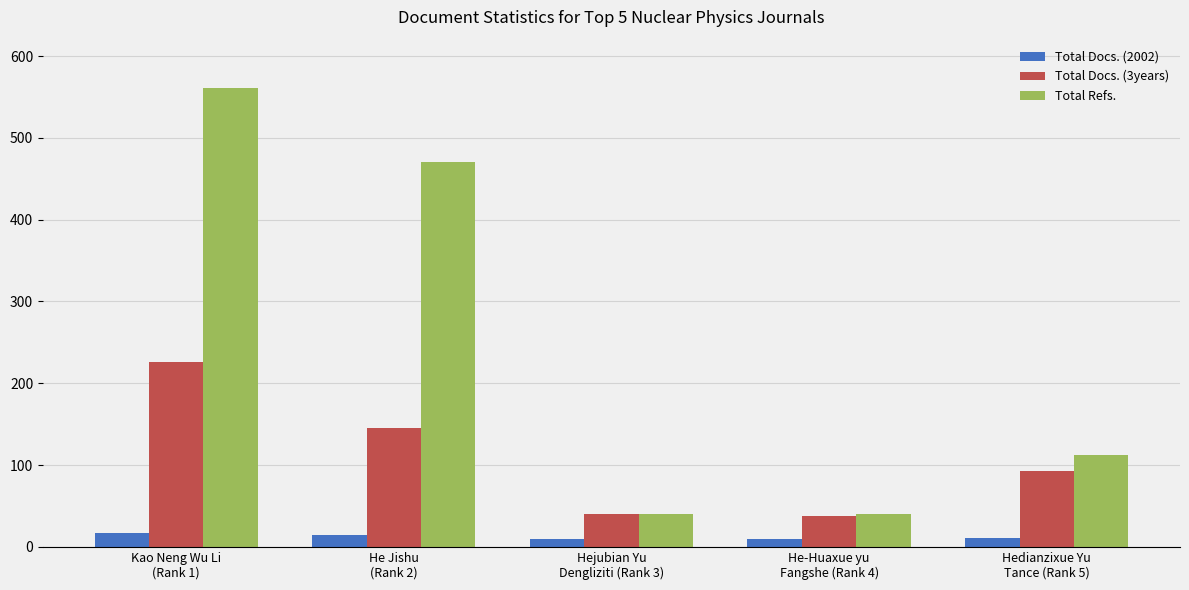

At Hedianzixue Yu
Tance (Rank 5), list the series in order from largest to smallest.

Total Refs., Total Docs. (3years), Total Docs. (2002)